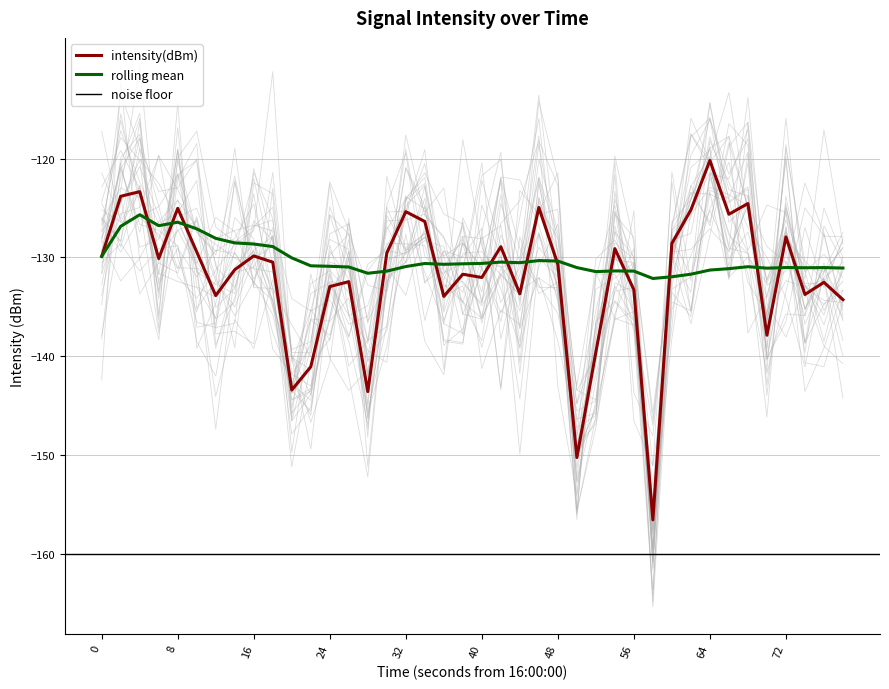

True or false: rolling mean has a value of -177.9 at 0.

False